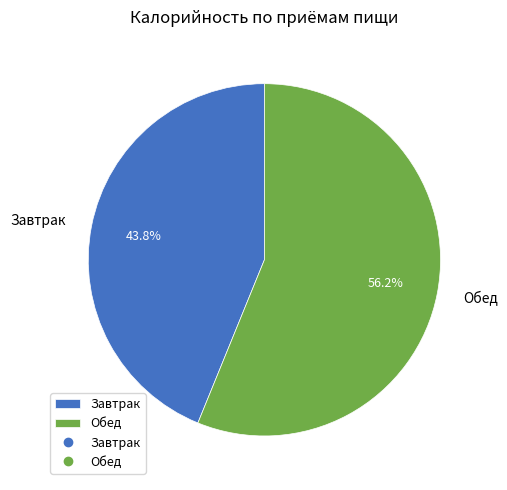

Which slice represents more than half of the pie?

Обед